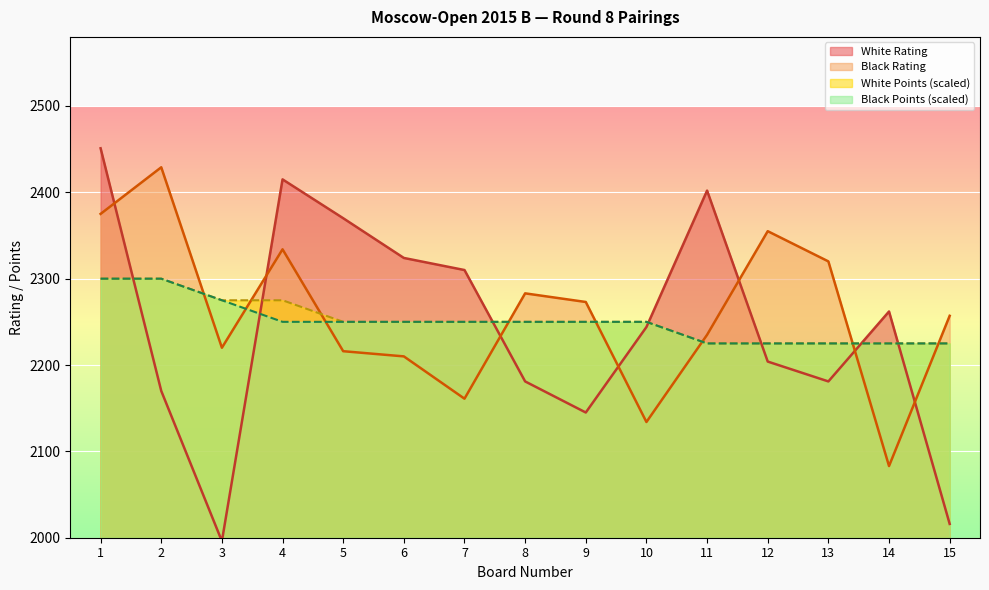

How many times do Black Rating and White Rating cross each other?

7